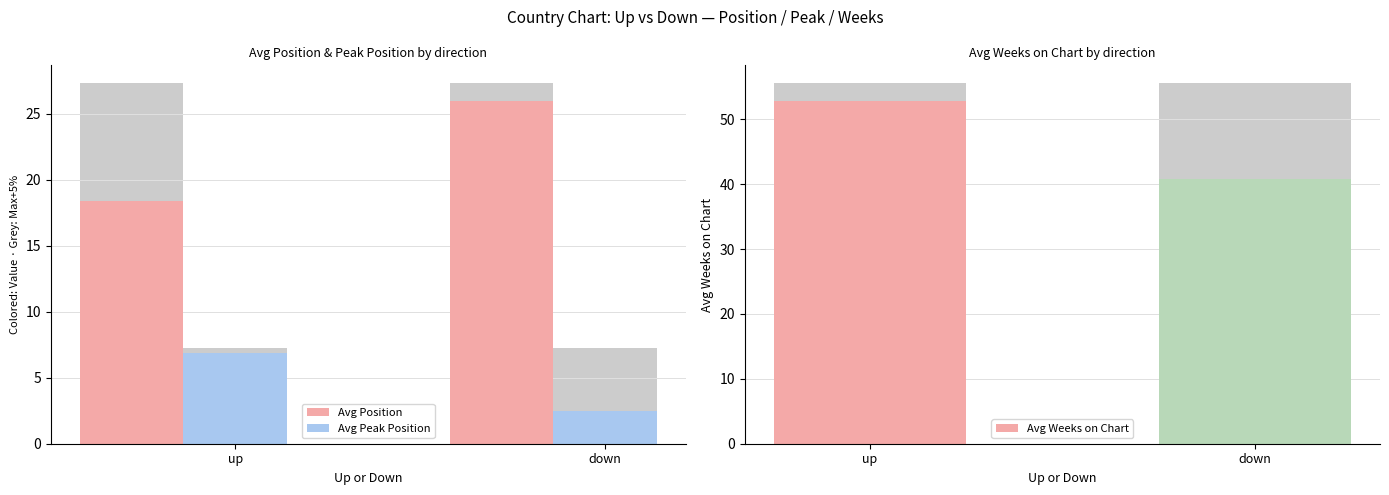

At which label does Avg Position reach its minimum?

up